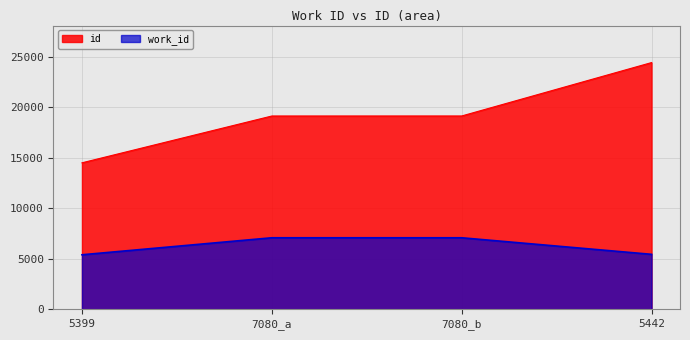

Is the value of id at 5442 greater than the value of work_id at 5399?

Yes